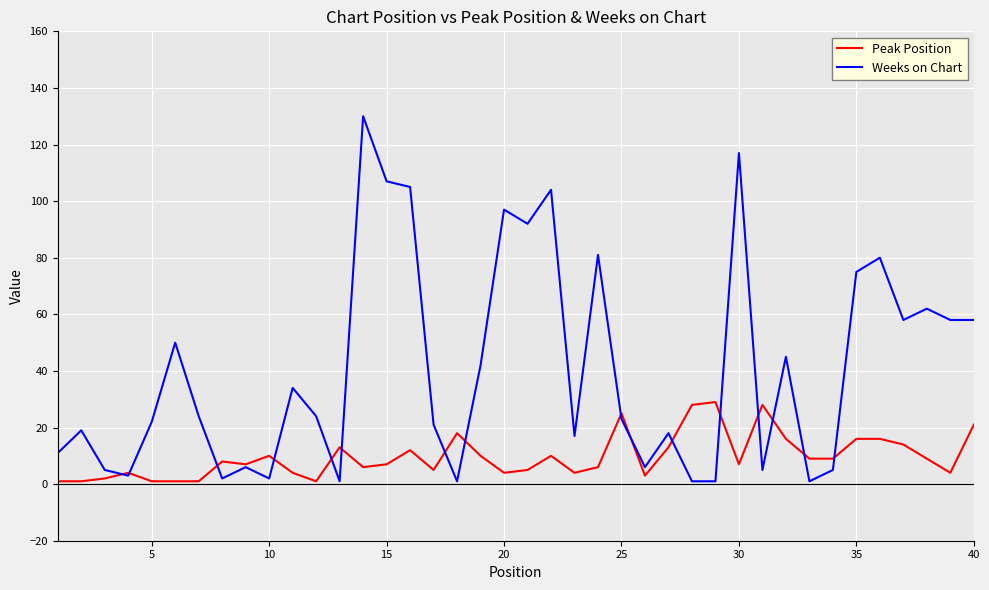

What is the difference between the maximum and minimum values in the Peak Position series?

28